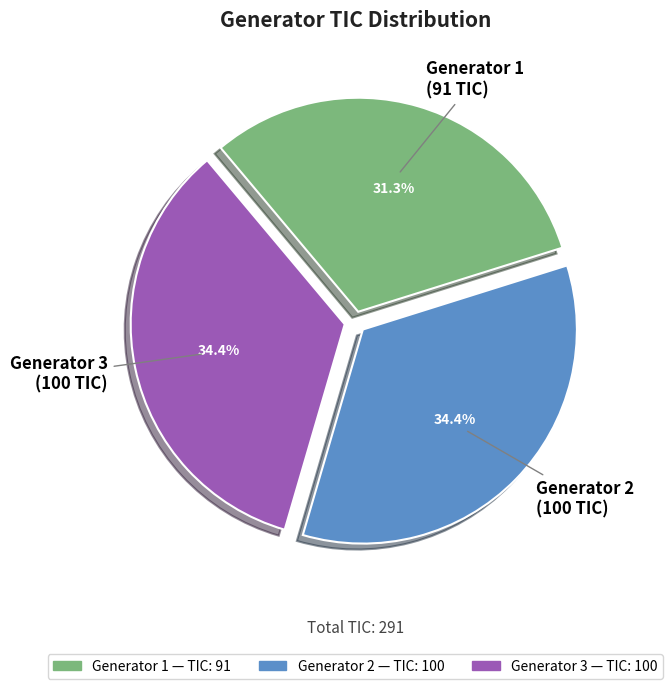

How many segments does this pie chart have?

3